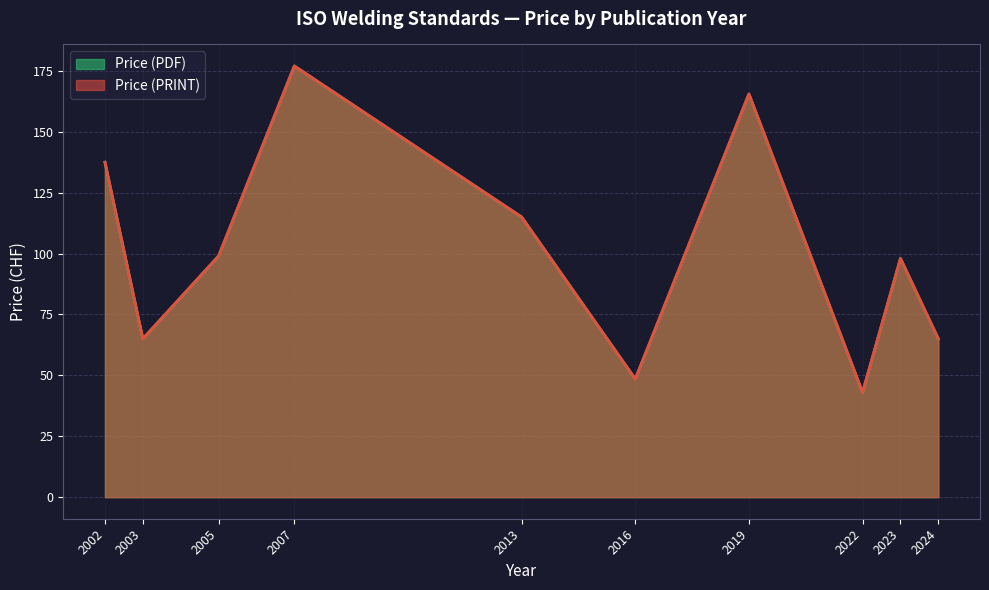

Reading left to right, what are all the values shown in this chart?

Price (PDF): 137.5	65.0	99.0	177.0	115.0	48.5	165.5	43.0	98.0	65.0
Price (PRINT): 137.5	65.0	99.0	177.0	115.0	48.5	165.5	43.0	98.0	65.0